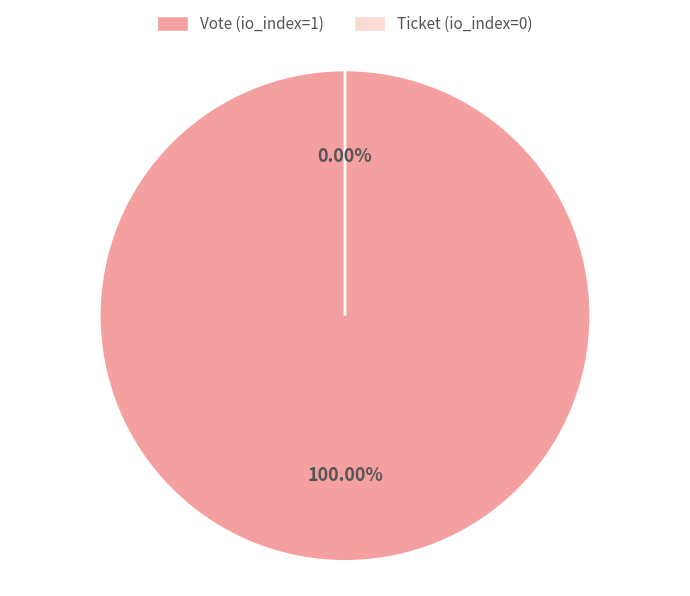

Which category has the smallest portion of the pie?

Ticket (io_index=0)